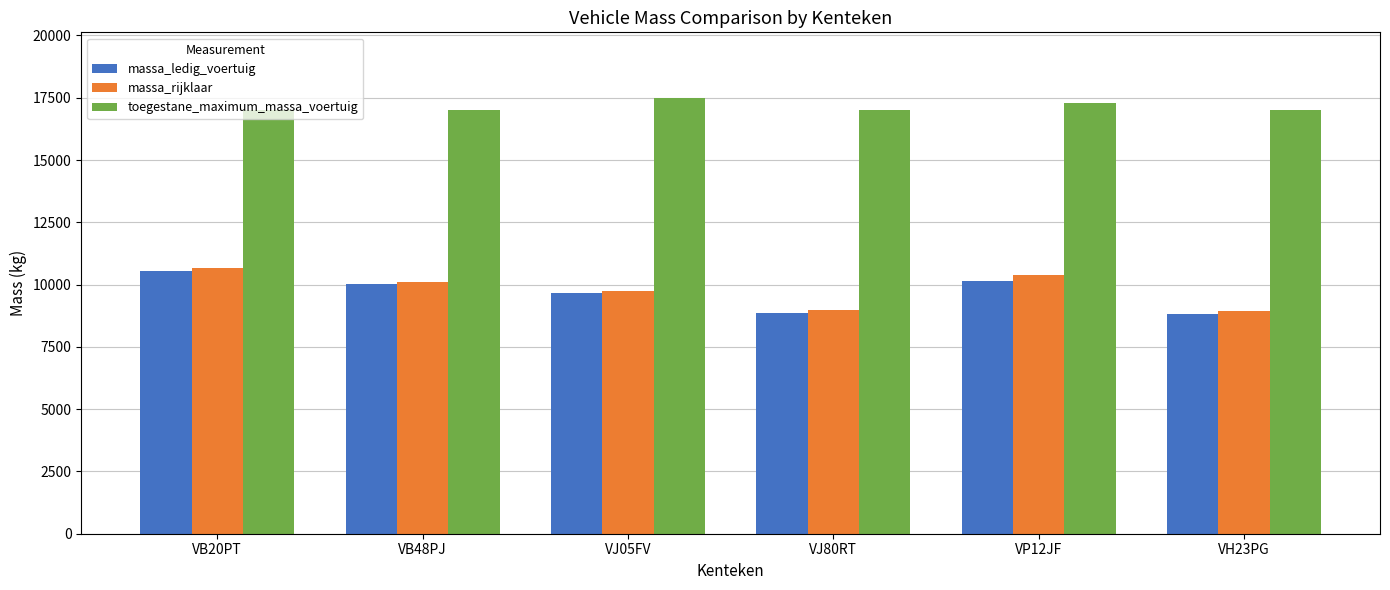

How many bars are there in each group?

3